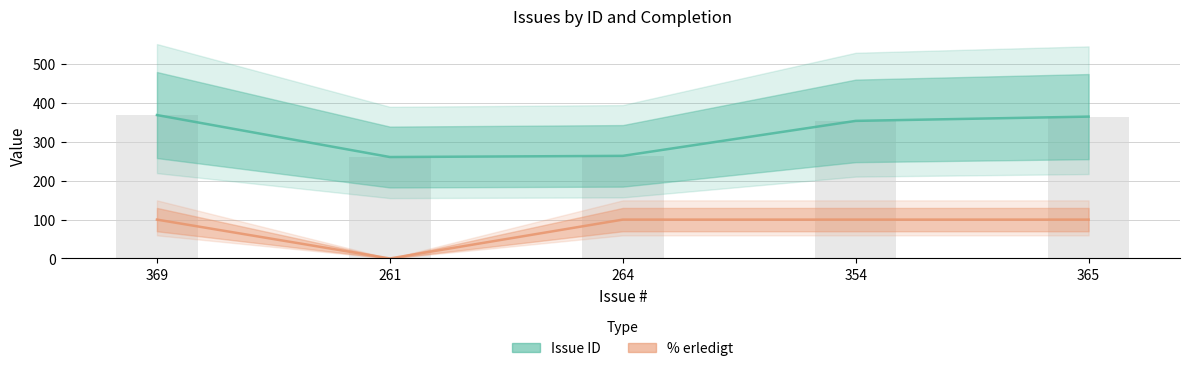

Which has a higher value, 354 or 365?

365